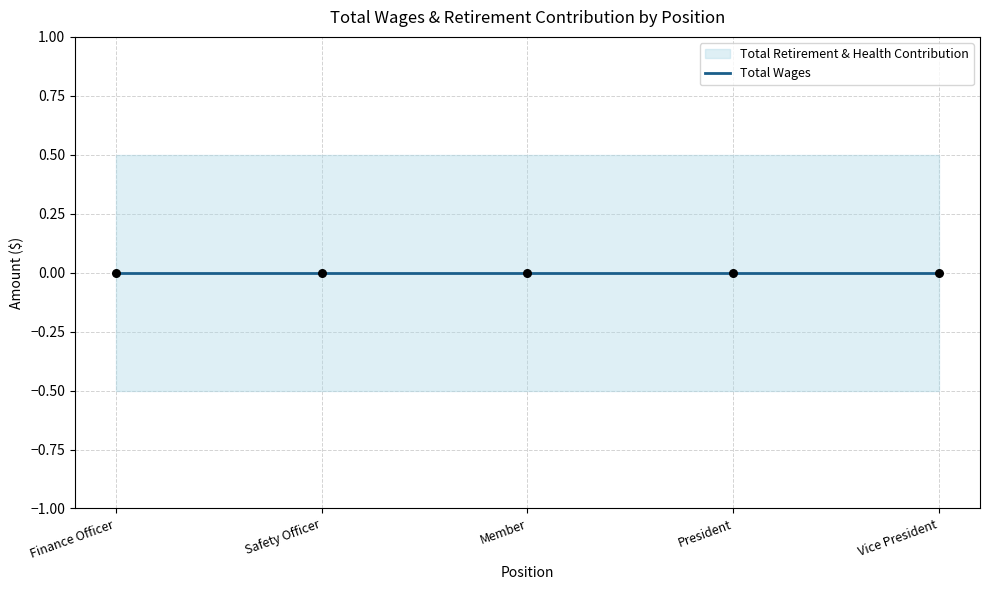

At which category is the sum across all series the highest?

Finance Officer